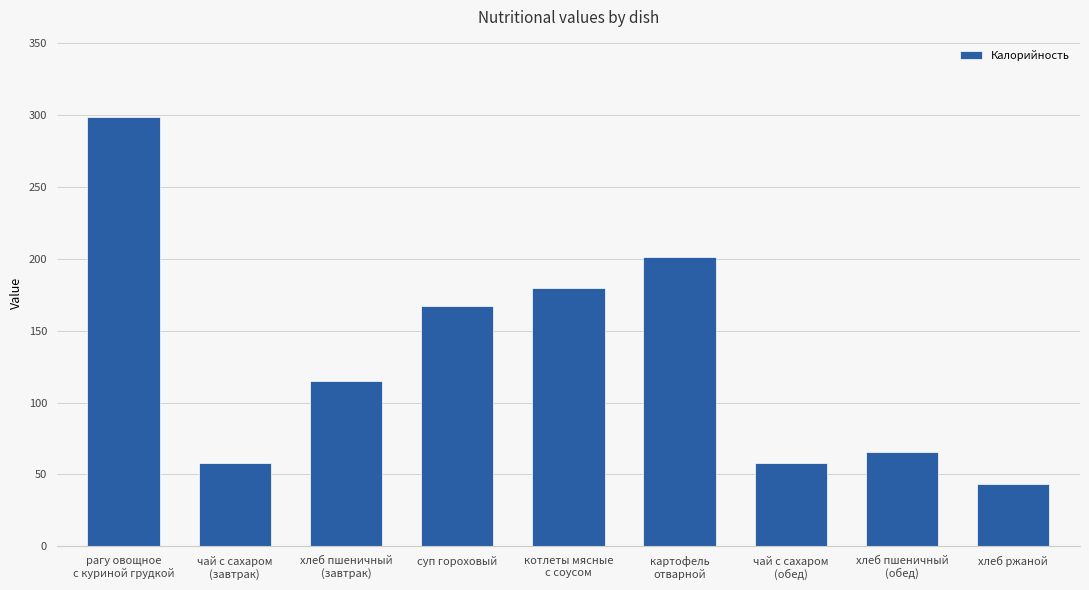

What is the value of the 4th bar from the left?

167.0